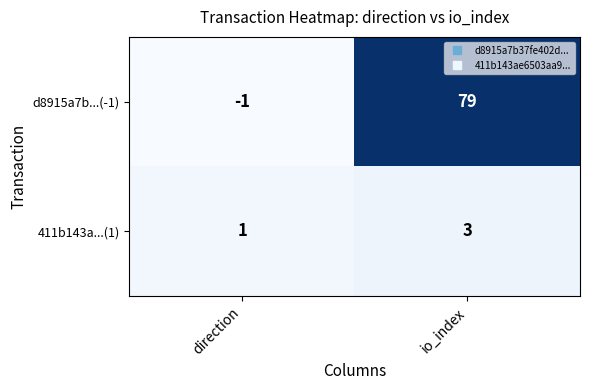

At which label does d8915a7b...(-1) reach its minimum?

direction